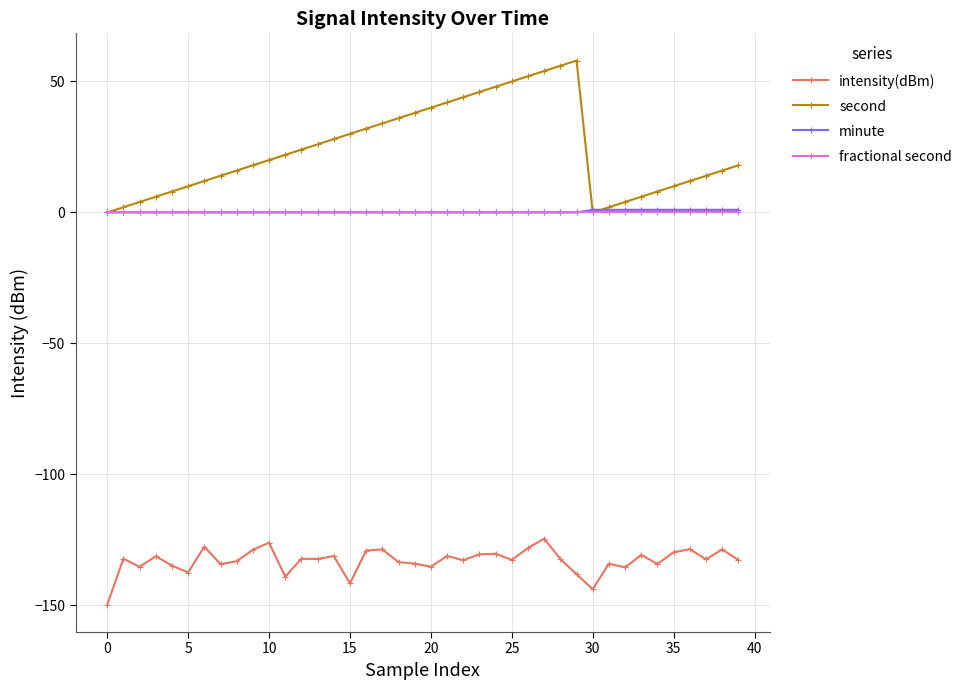

How many series are shown in this chart?

4